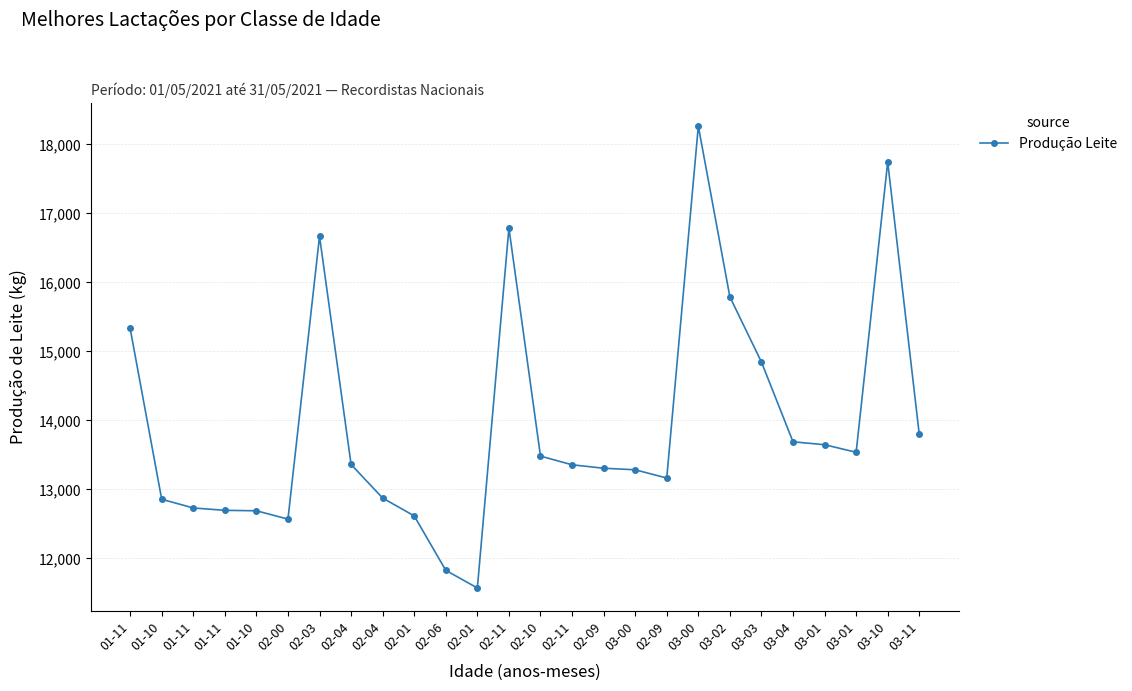

Is this an area chart (filled region under the line)?

No